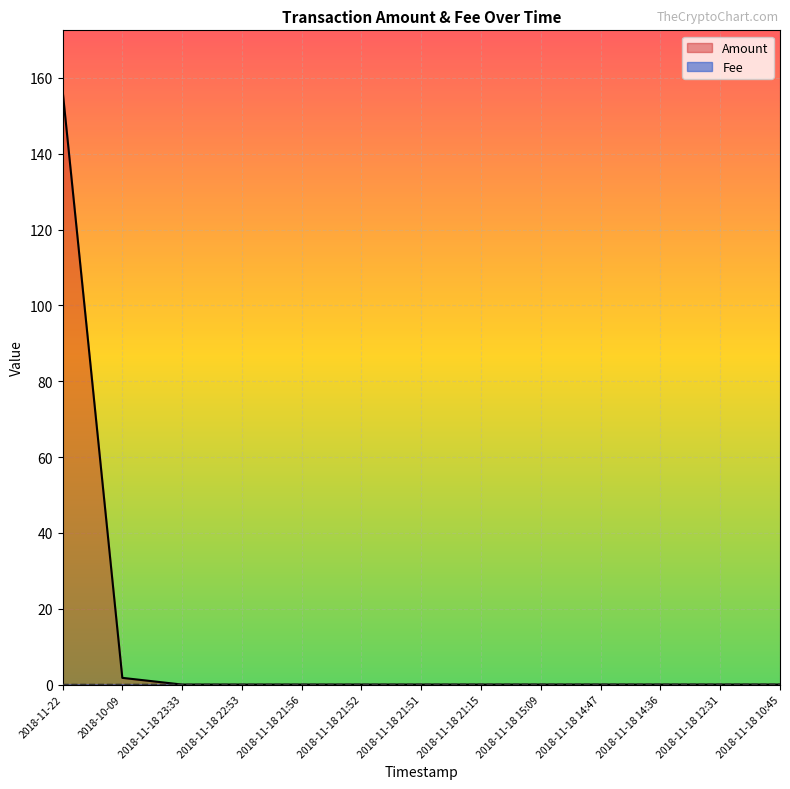

Reading left to right, extract all data points from this chart.

Amount: 156.9	1.8	0.0	0.0	0.0	0.0	0.0	0.0	0.0	0.0	0.0	0.0	0.0
Fee: 0.0	0.0	0.0	0.0	0.0	0.0	0.0	0.1	0.1	0.1	0.1	0.1	0.1